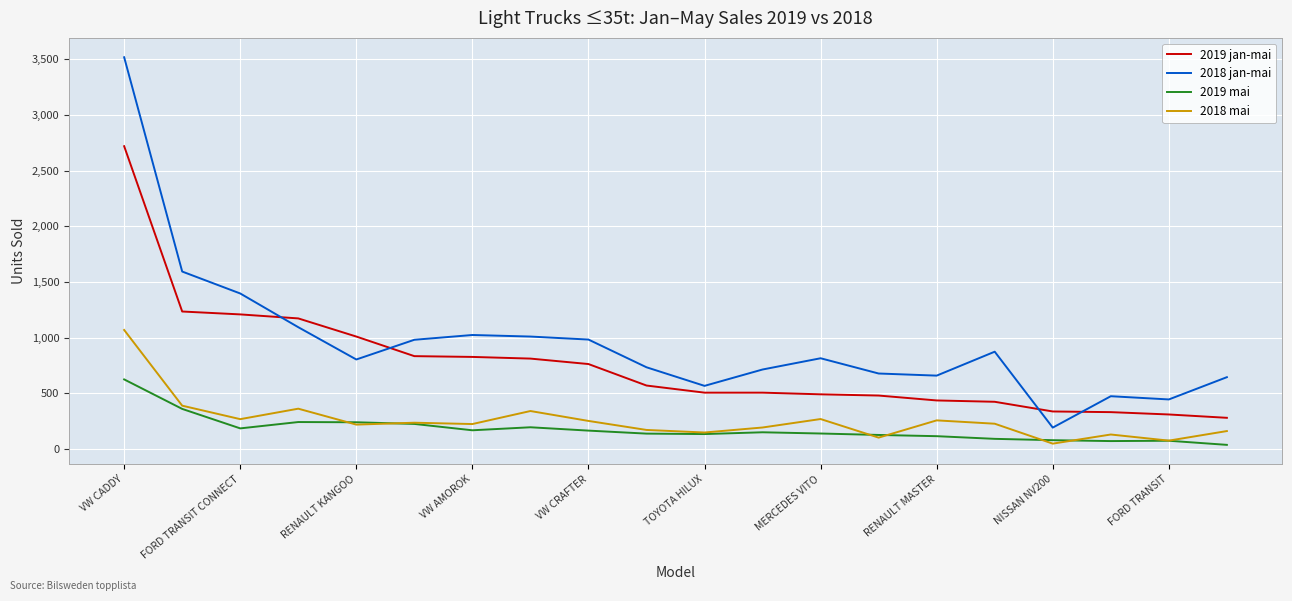

Rank the series by their maximum value, from lowest to highest.

2019 mai, 2018 mai, 2019 jan-mai, 2018 jan-mai